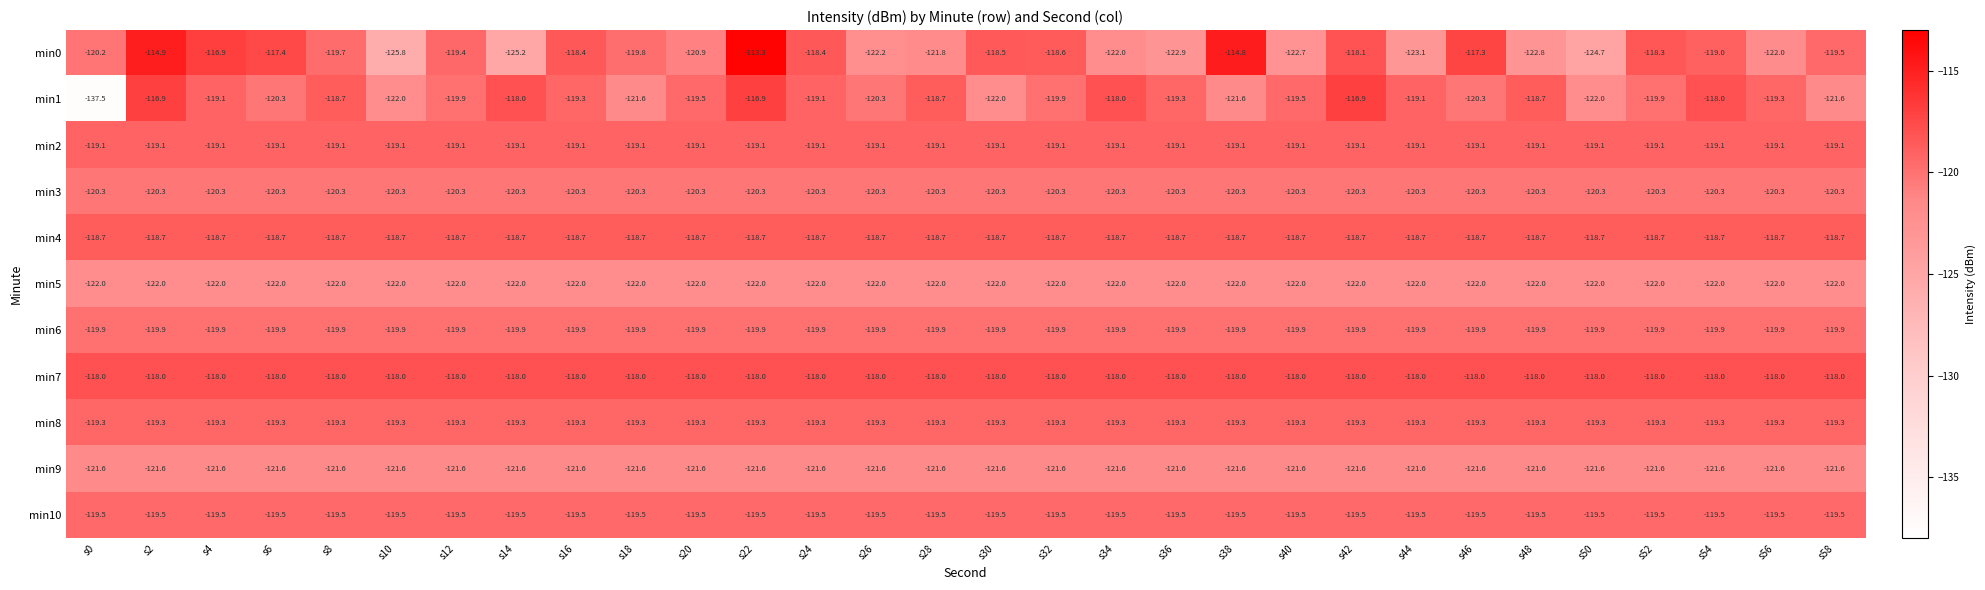

Which series has the largest range (max minus min)?

min1